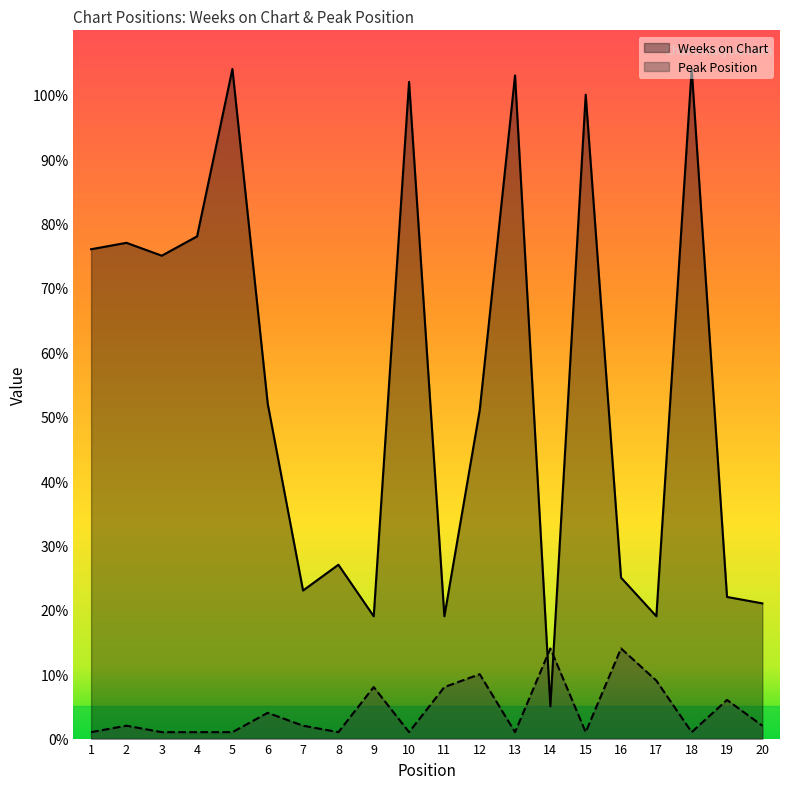

What is the sum of the Peak Position values at 16 and 11?

22